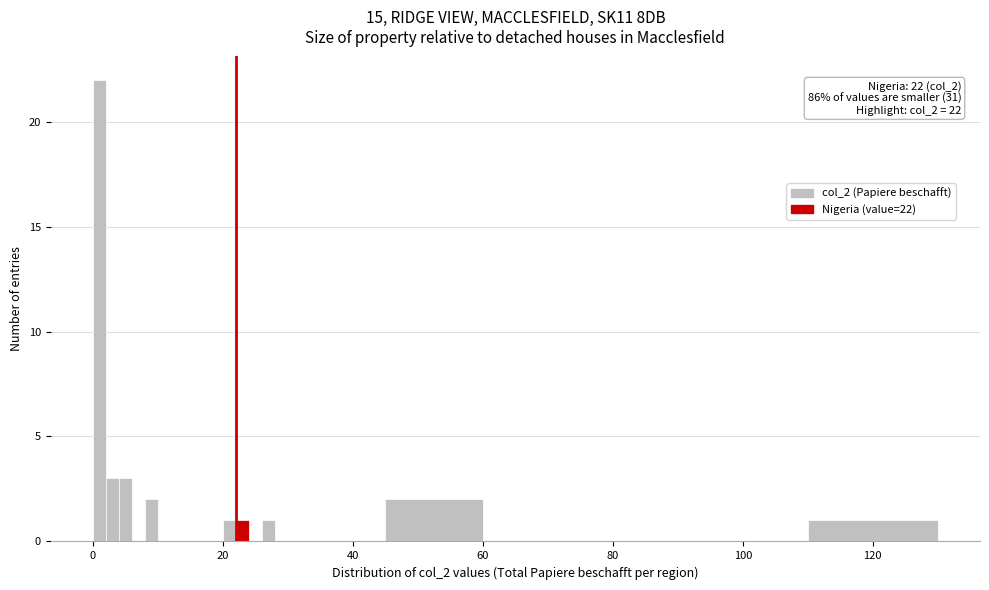

Read against the x-axis, roughly where is the centre of the tallest bar?

2